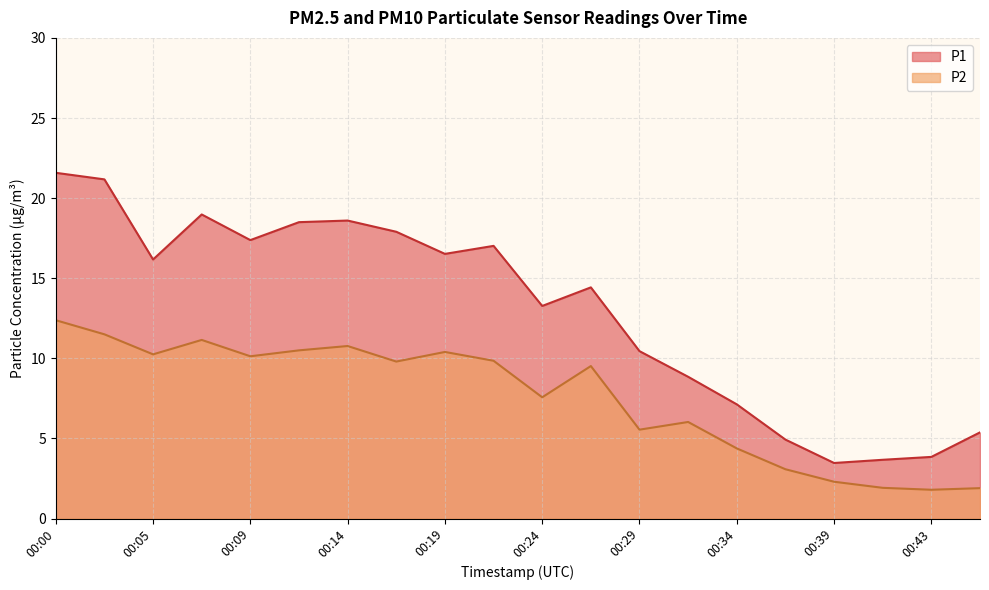

True or false: P1 has a value of 4.9 at 00:36.

True